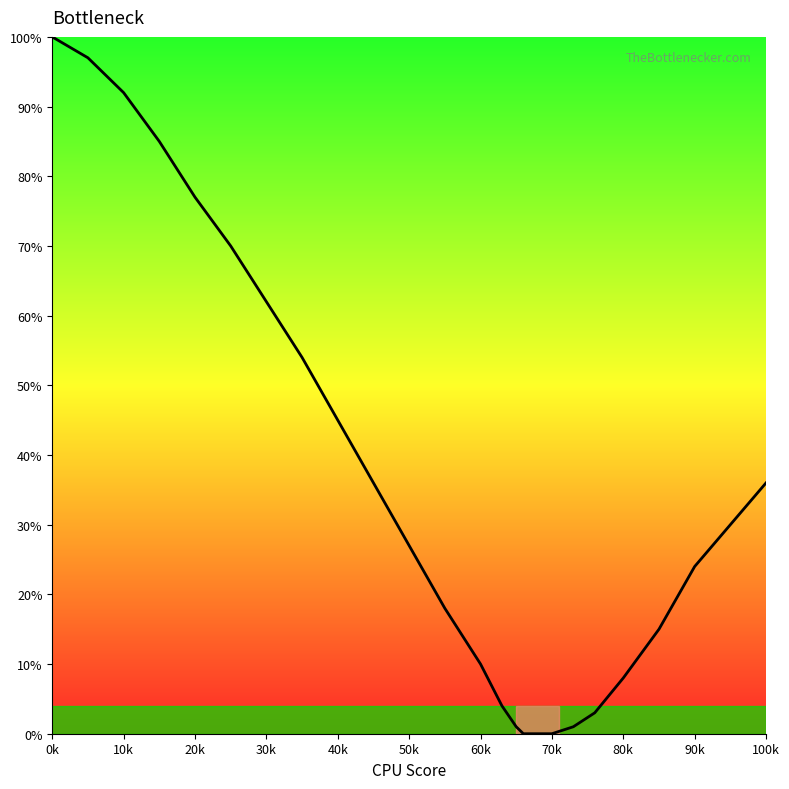

What is the maximum value shown in the chart?

100